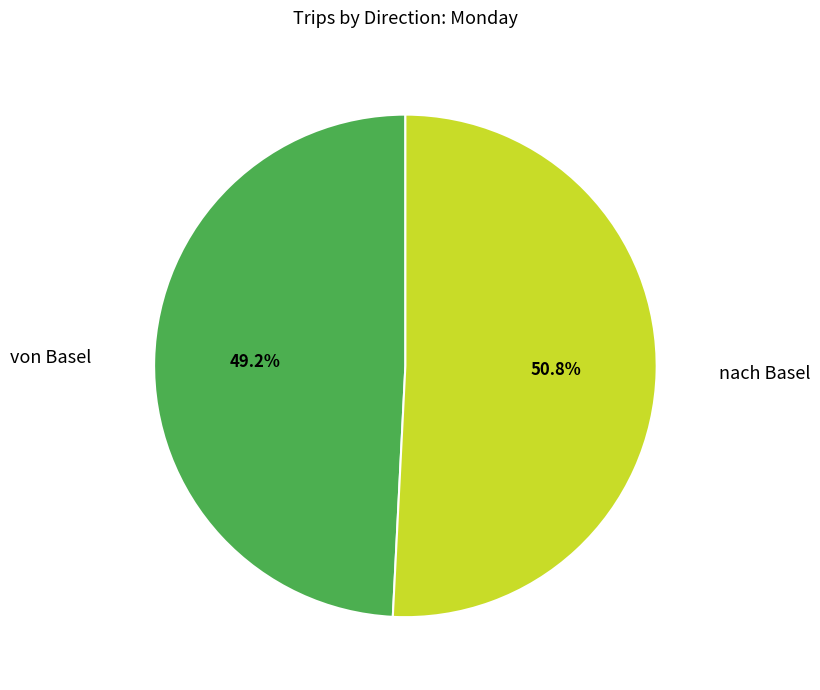

Is there any slice that represents more than half of the pie?

Yes